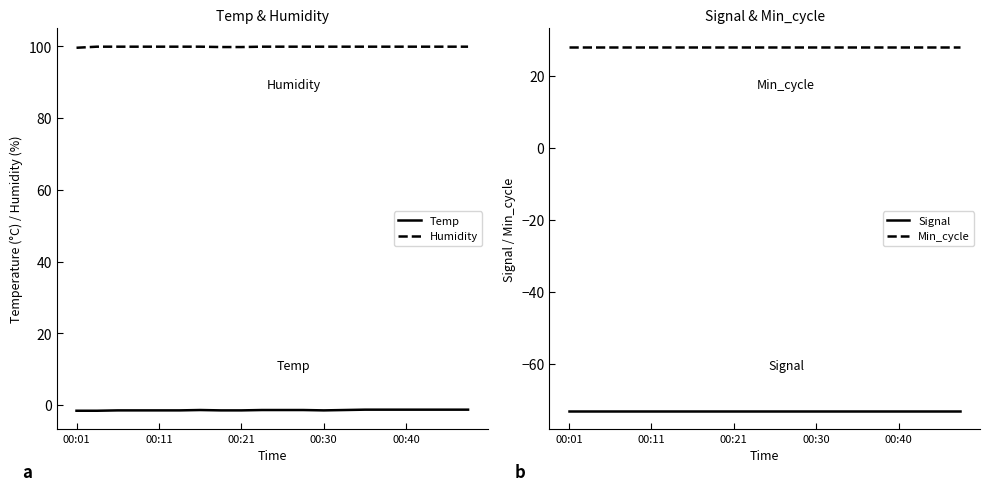

True or false: Min_cycle and Signal intersect in this chart.

False